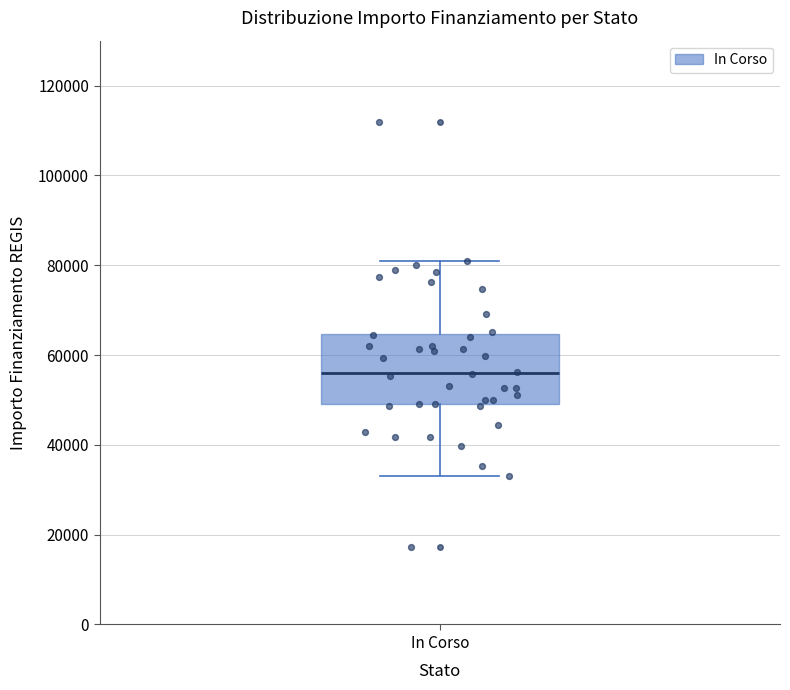

Where does the lower whisker of the box for In Corso end on the y-axis? The values are not printed on the chart, so give them approximately, as read against the axis.

32000